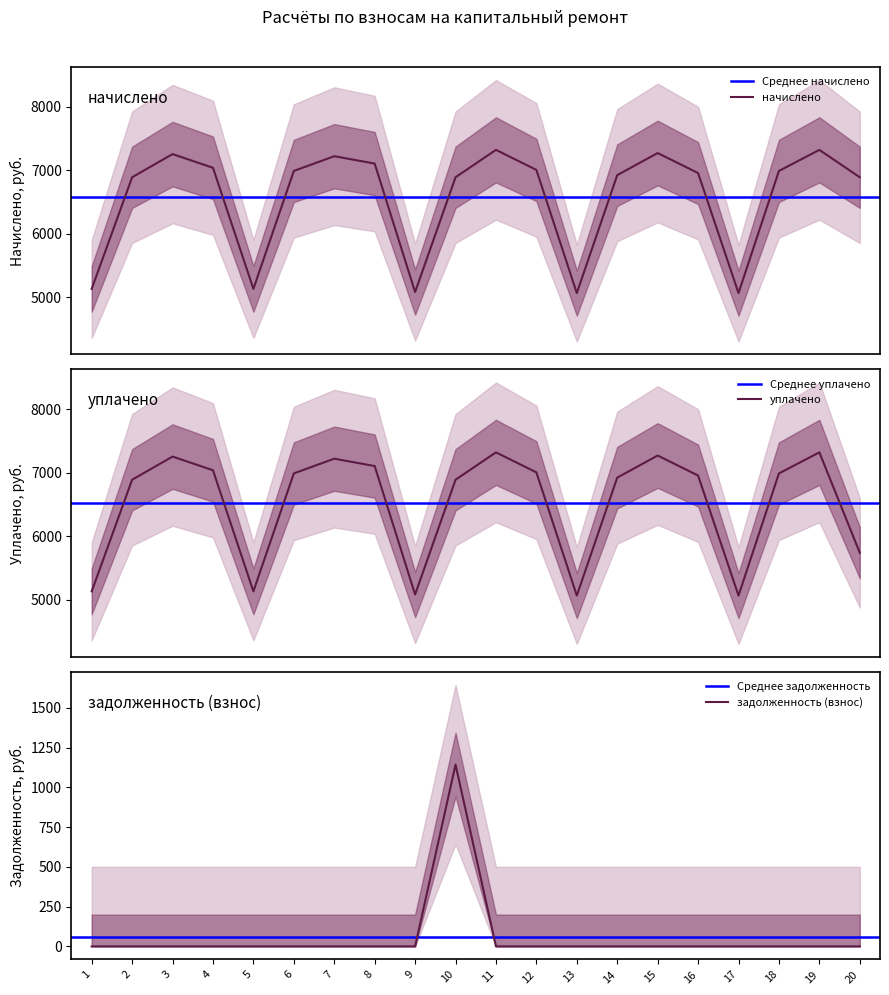

Reading left to right, what are all the values shown in this chart?

начислено: 1=5133.6	2=6889.0	3=7253.3	4=7038.0	5=5133.6	6=6988.3	7=7220.2	8=7104.2	9=5083.9	10=6889.0	11=7319.5	12=7004.9	13=5067.4	14=6922.1	15=7269.8	16=6955.2	17=5067.4	18=6988.3	19=7319.5	20=6889.0
уплачено: 1=5133.6	2=6889.0	3=7253.3	4=7038.0	5=5133.6	6=6988.3	7=7220.2	8=7104.2	9=5083.9	10=6889.0	11=7319.5	12=7004.9	13=5067.4	14=6922.1	15=7269.8	16=6955.2	17=5067.4	18=6988.3	19=7319.5	20=5740.8
задолженность (взнос): 1=0.0	2=0.0	3=0.0	4=0.0	5=0.0	6=0.0	7=0.0	8=0.0	9=0.0	10=1143.0	11=0.0	12=0.0	13=0.0	14=0.0	15=0.0	16=0.0	17=0.0	18=0.0	19=0.0	20=0.0